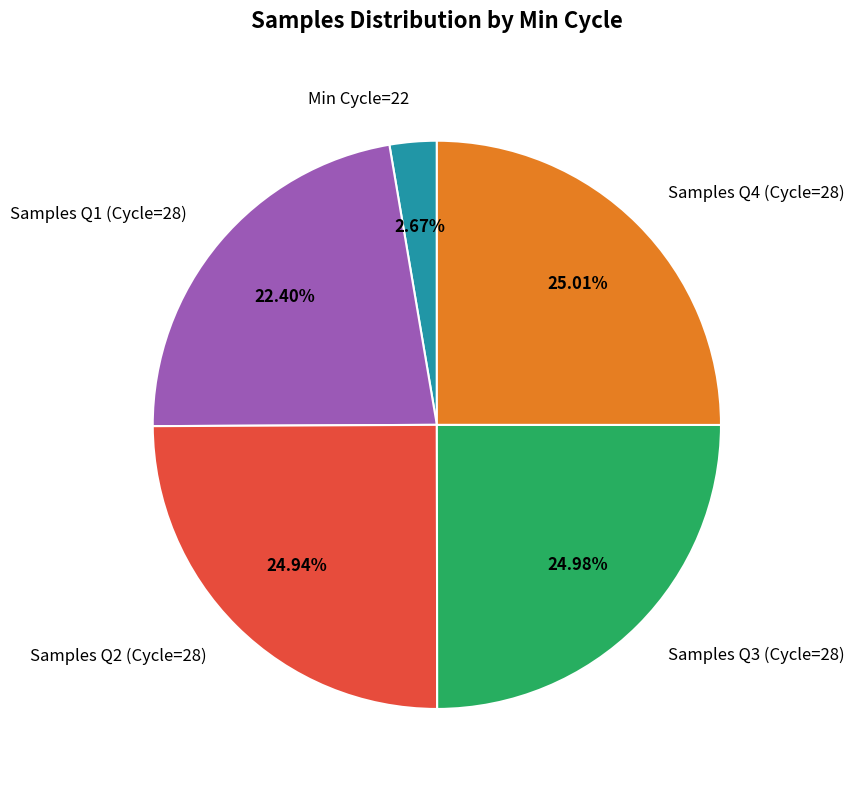

How many segments does this pie chart have?

5